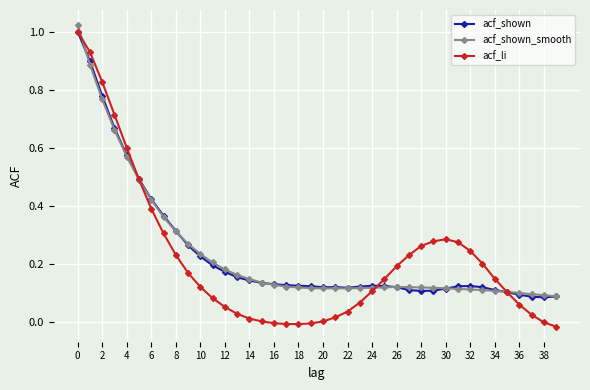

Does the chart display data point markers on the line(s)?

Yes